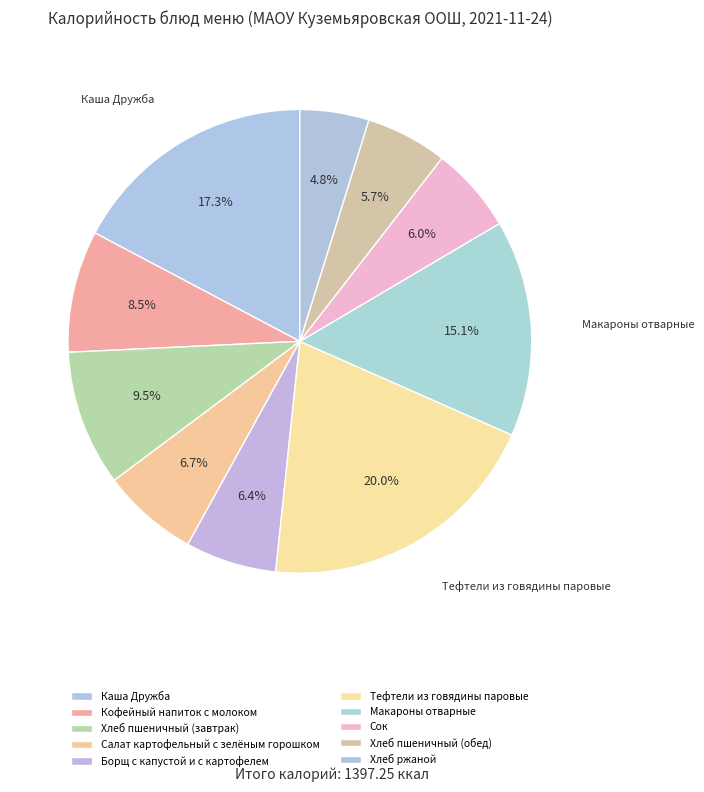

What percentage is the Хлеб пшеничный (обед) slice, to the nearest percent?

6%